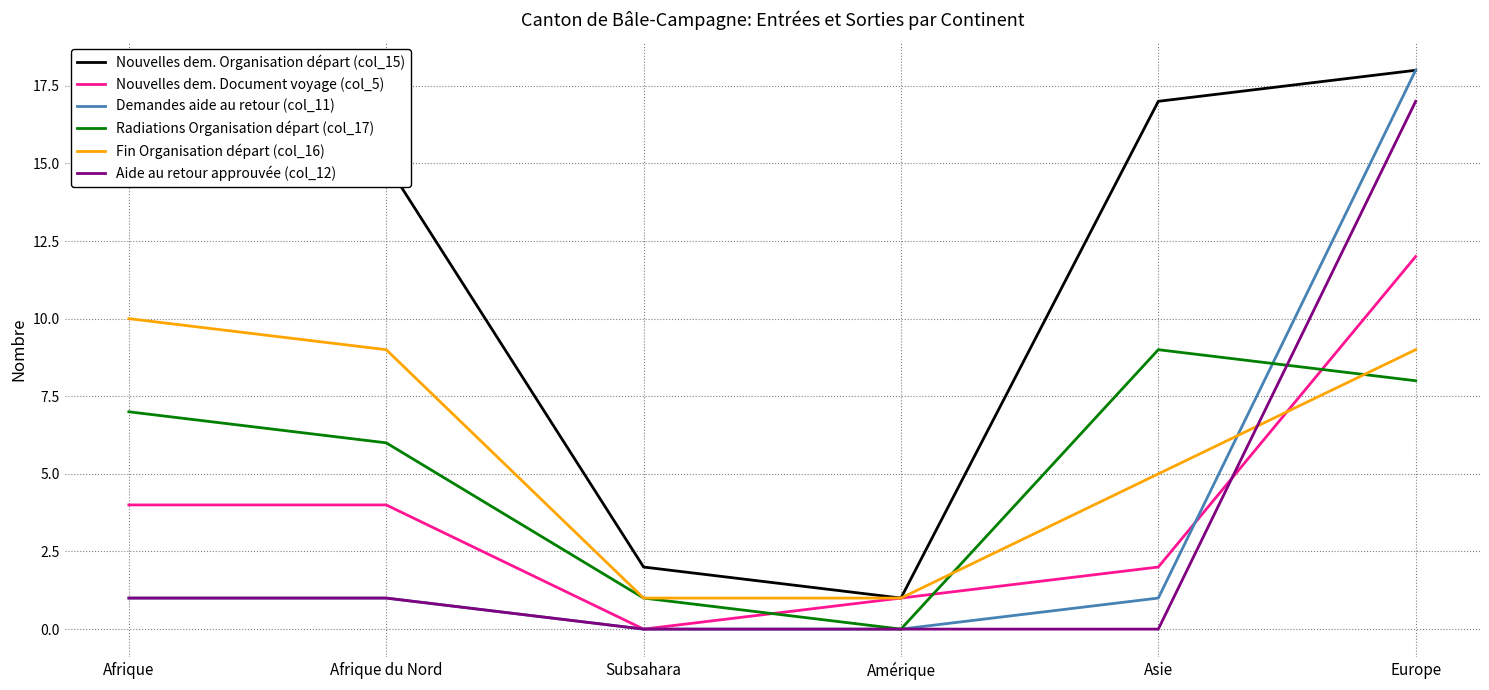

What is the sum of all Nouvelles dem. Document voyage (col_5) values?

23